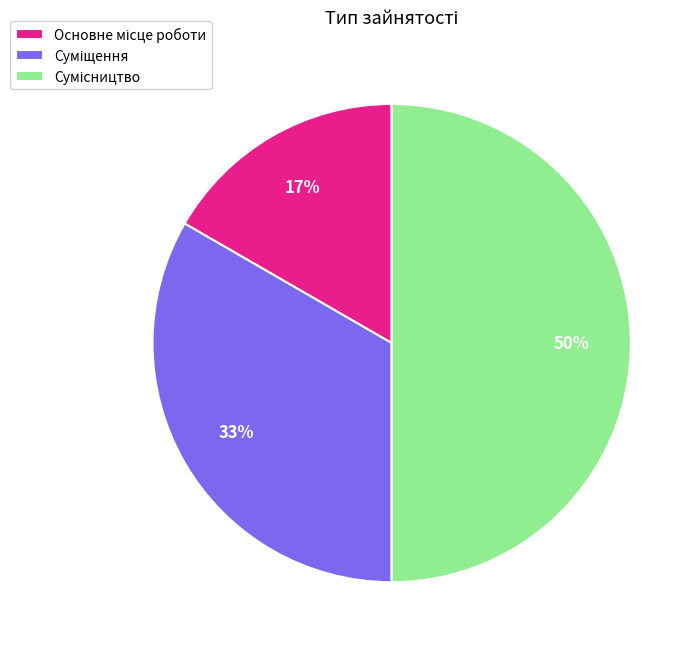

To the nearest percent, what is the average slice percentage?

33%